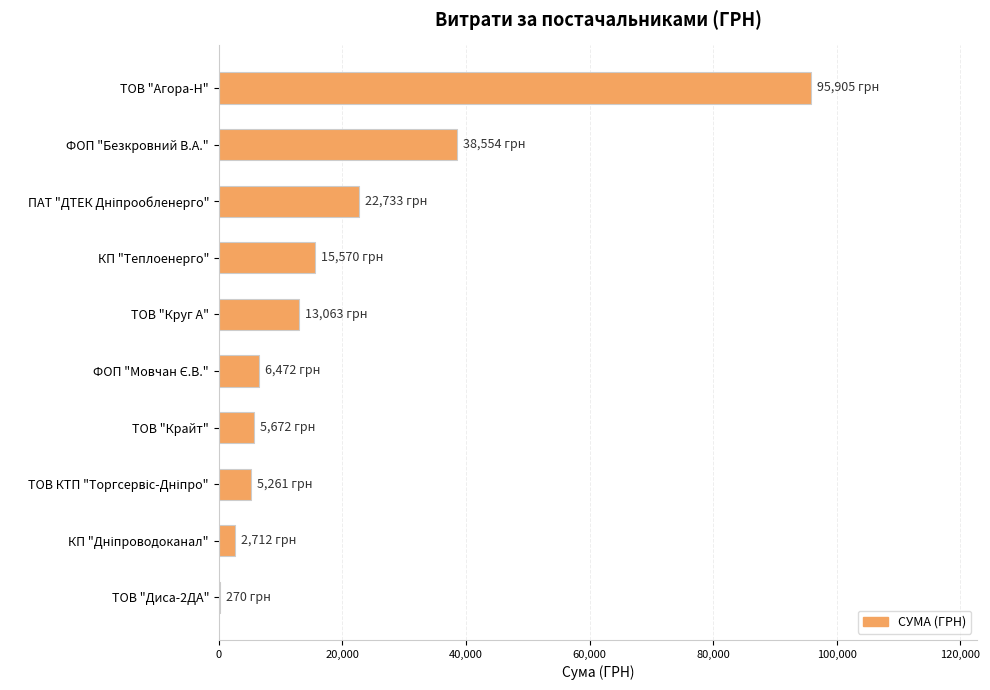

What is the greatest value displayed?

95905.4